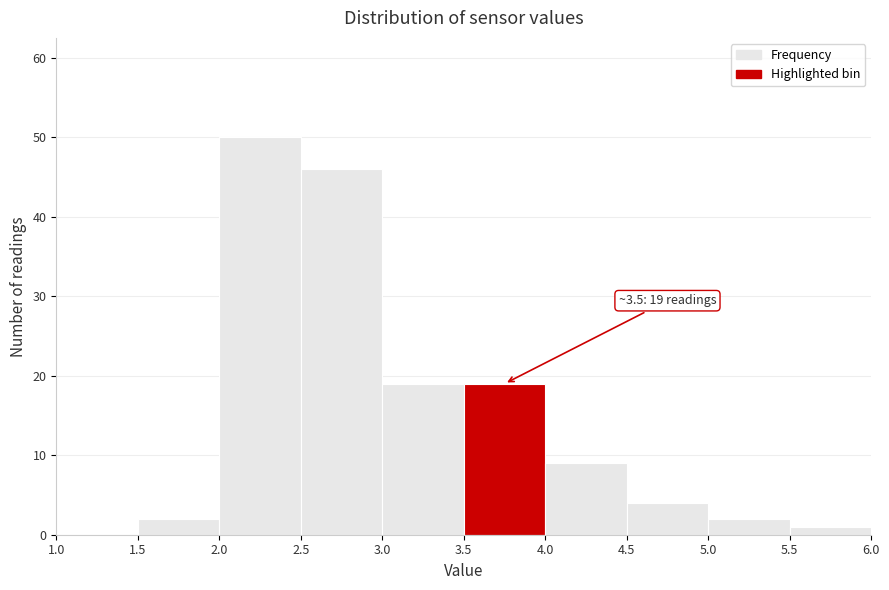

Which range on the x-axis has the tallest bar?

2.0 to 2.5